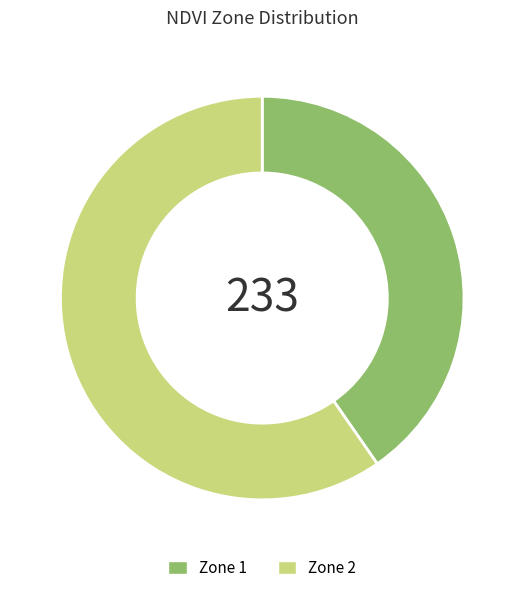

The Zone 1 slice represents 40% of the pie. True or false?

True